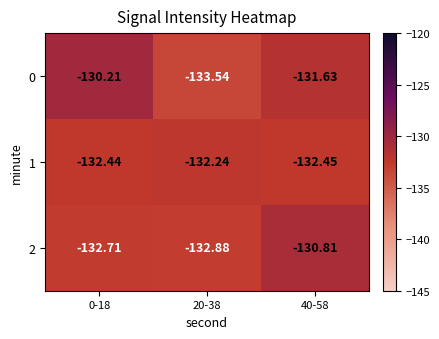

What is the spread (max minus min) of values at 0-18?

2.5